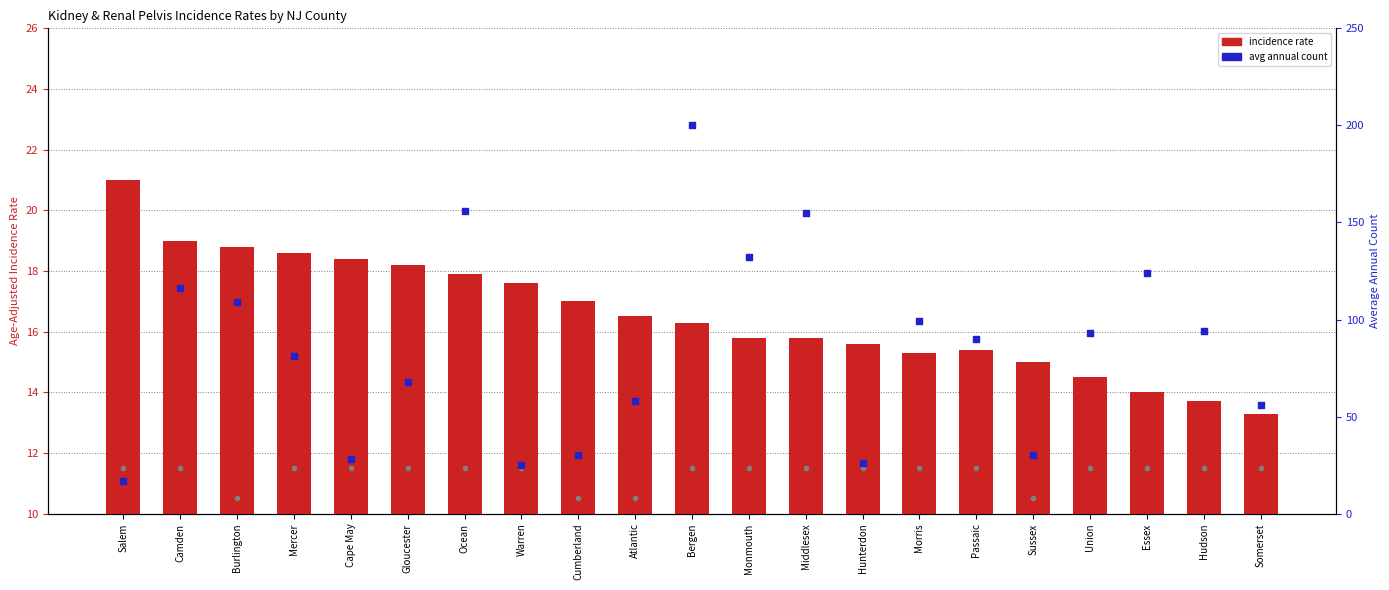

At which category is the sum across all series the highest?

Bergen